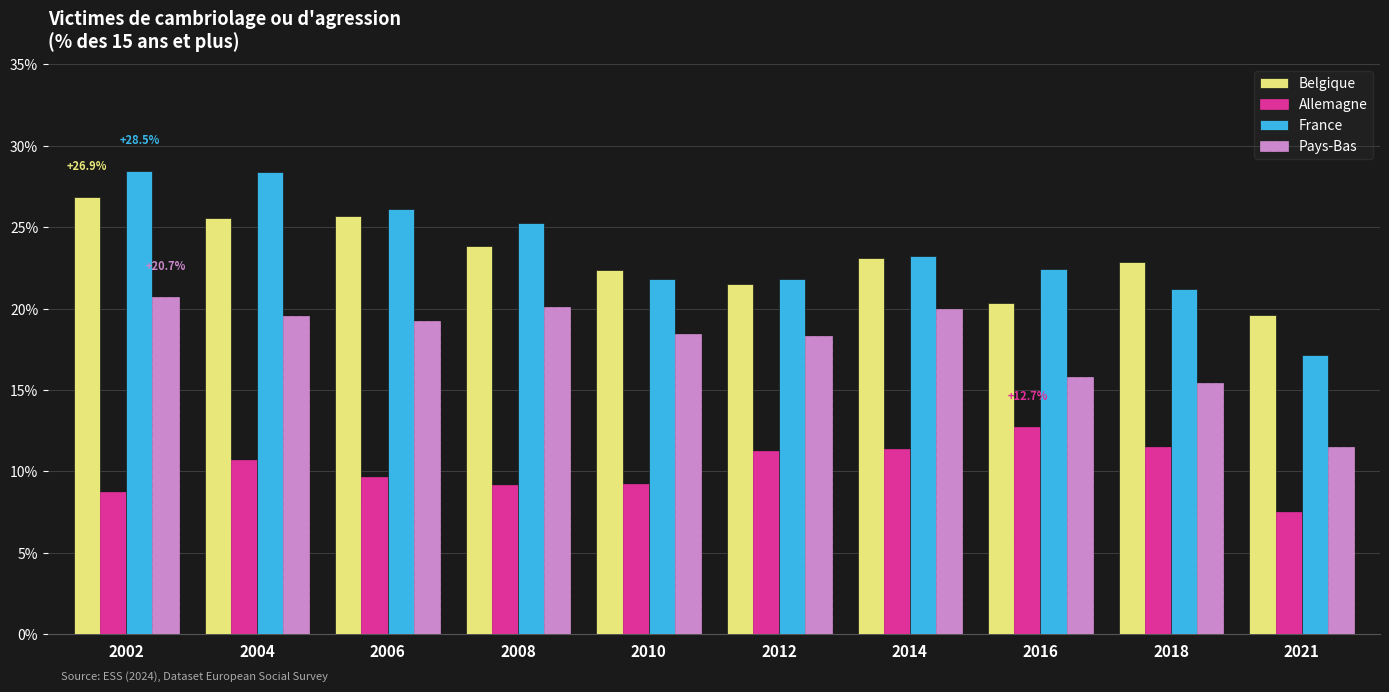

The France series shows 21.8 at 2010. True or false?

True